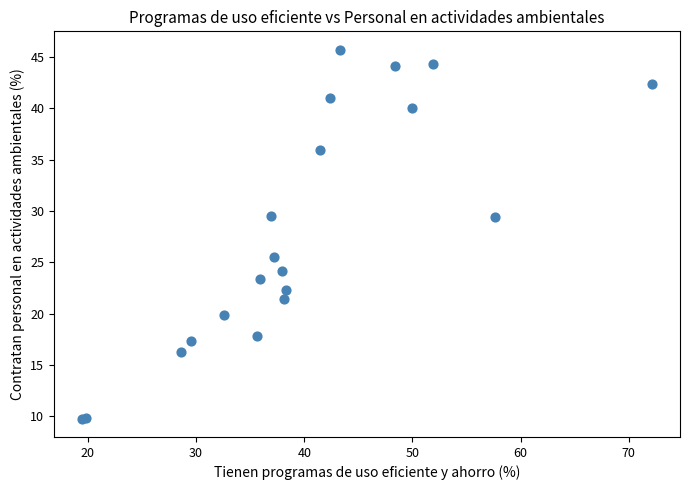

What Y value in the scatter plot is closest to 27?

25.5